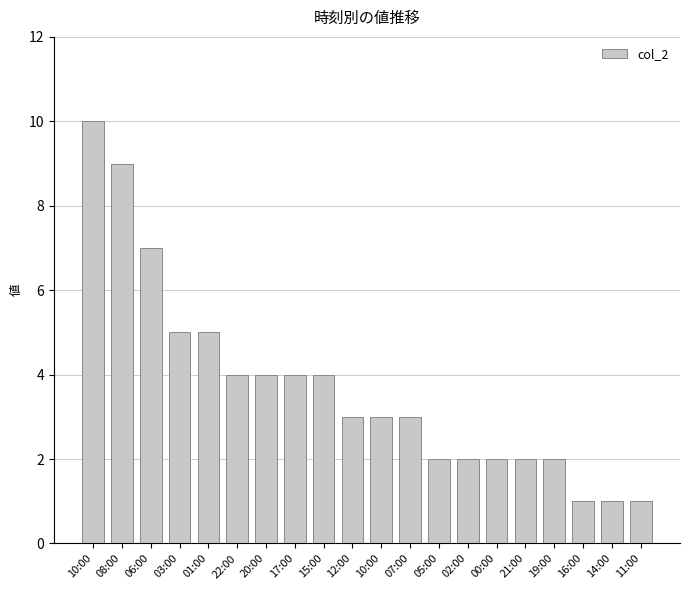

What is the average value?

4